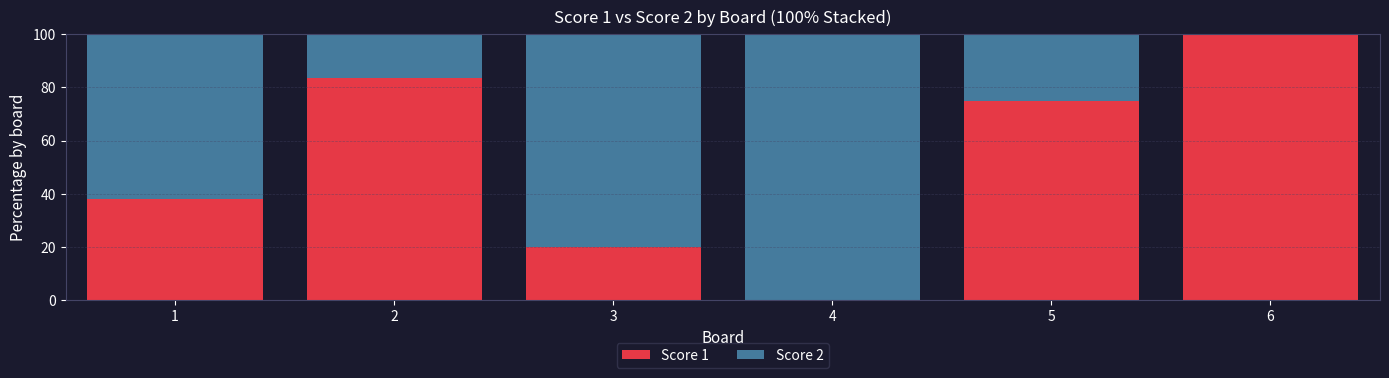

What is the sum of the Score 1 values at 2 and 3?

103.3